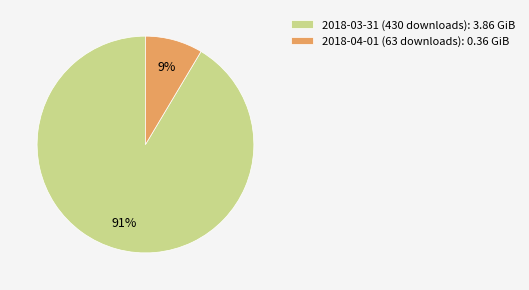

What is the largest slice in the pie chart?

2018-03-31 (430 downloads)